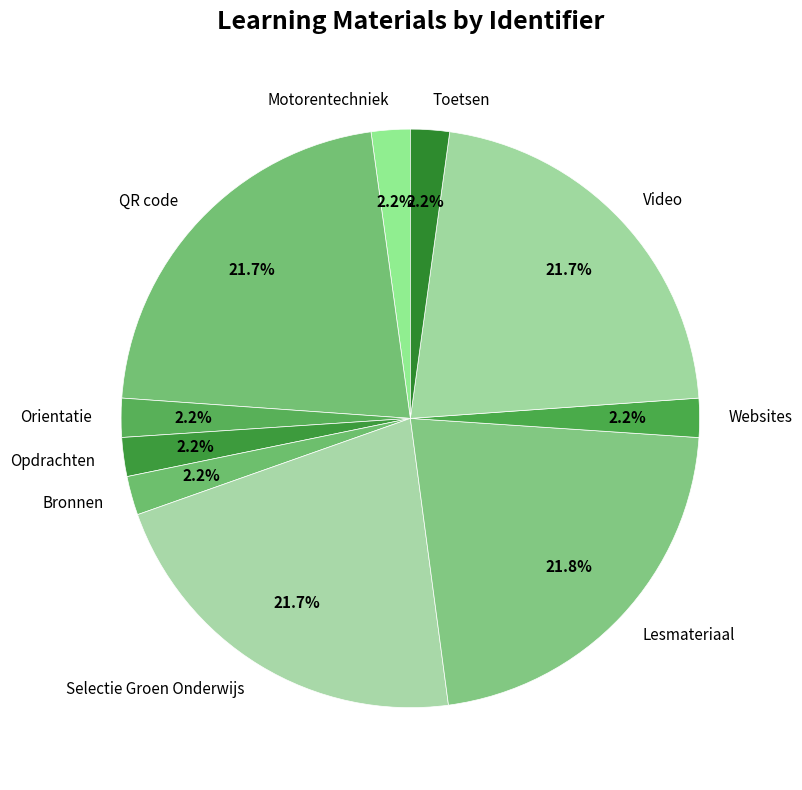

Count the number of slices in the pie.

10